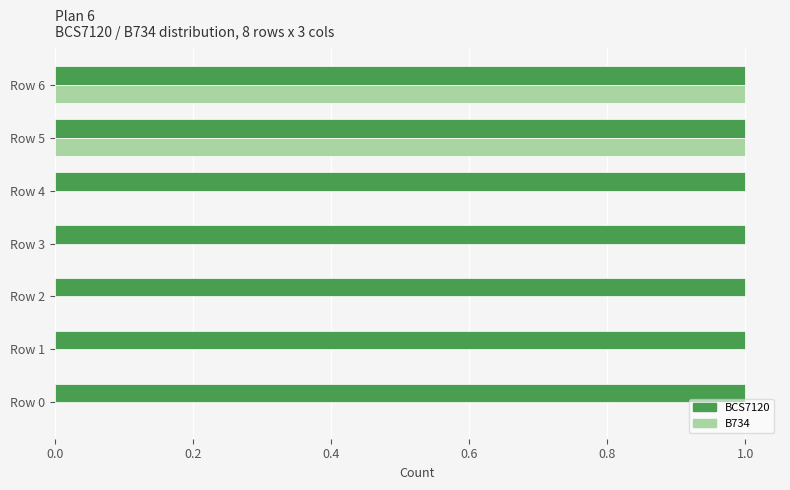

The BCS7120 series shows 0 at Row 1. True or false?

False